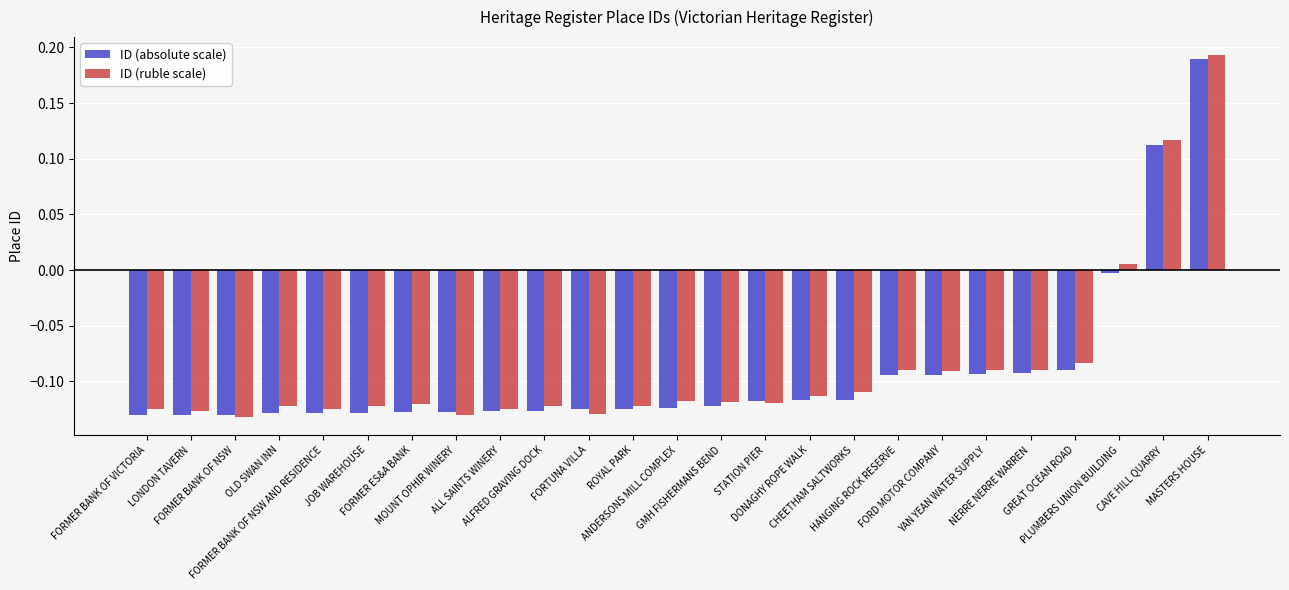

Which series has the largest range (max minus min)?

ID (ruble scale)